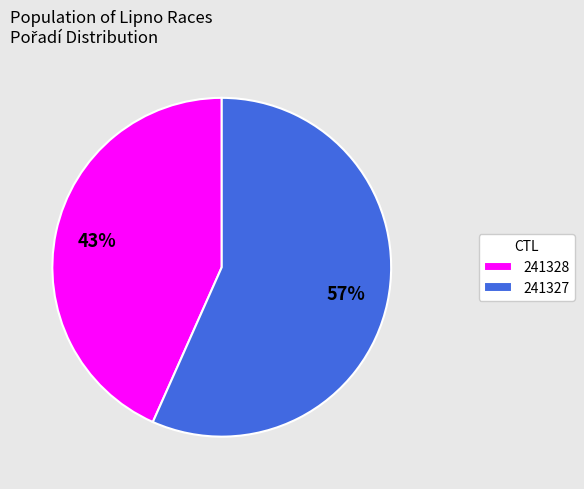

What percentage is the 241327 slice, to the nearest percent?

57%